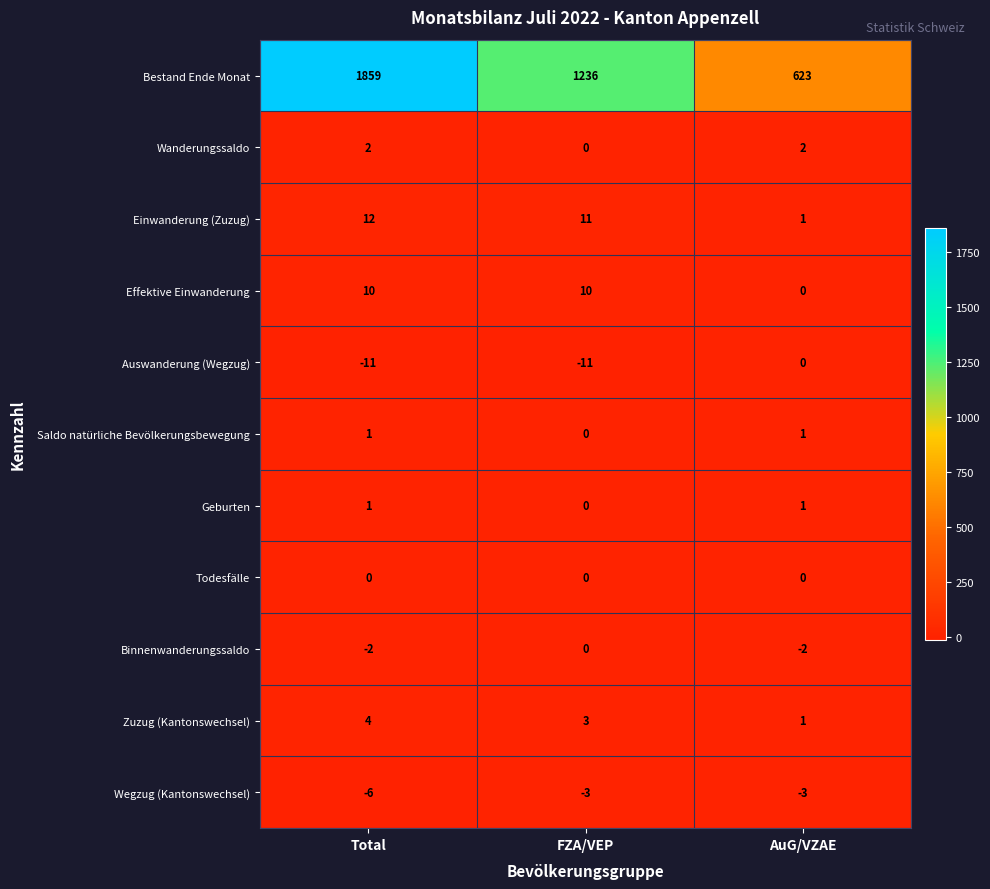

At which category is the sum across all series the highest?

Total